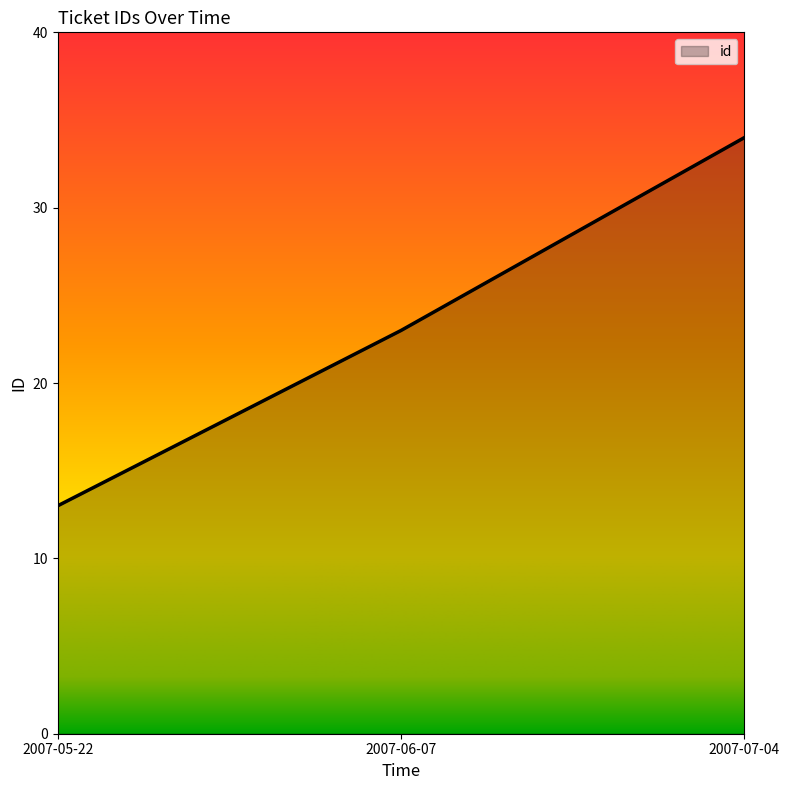

At which label is the value closest to 23?

2007-06-07